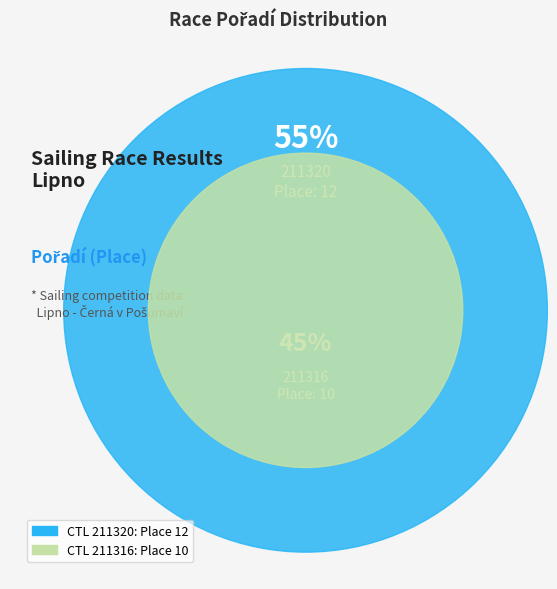

Which category has the smallest portion of the pie?

211316